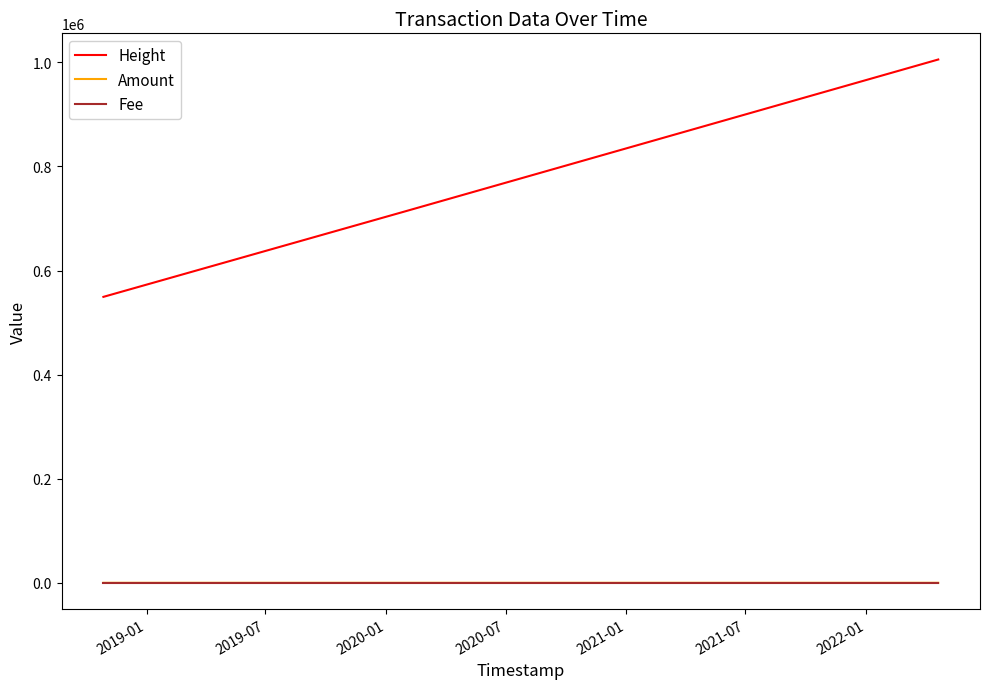

What is the maximum value shown in the chart?

1005560.0